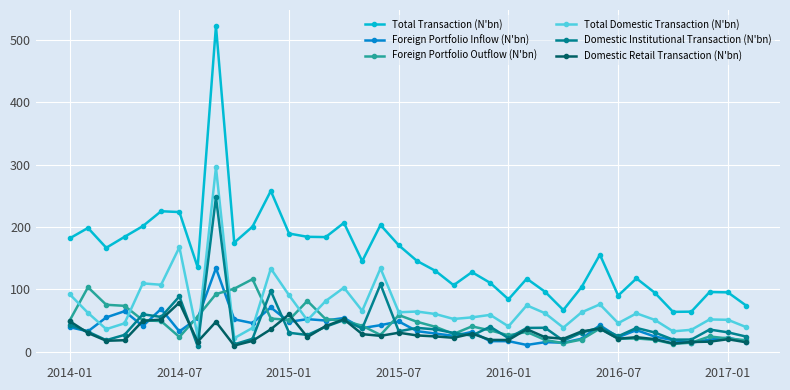

What is the maximum value shown in the chart?

522.7